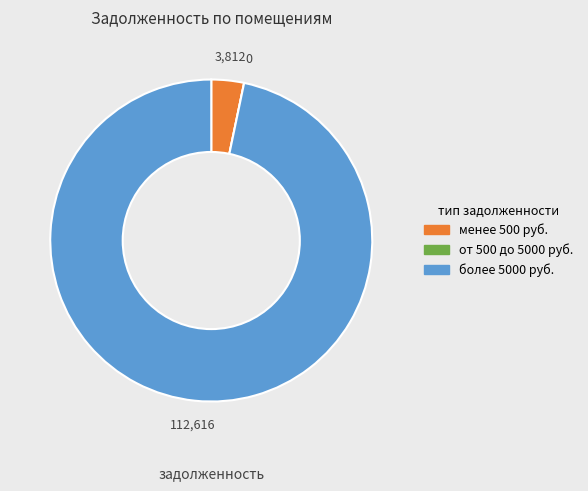

The более 5000 руб. slice represents 97% of the pie. True or false?

True